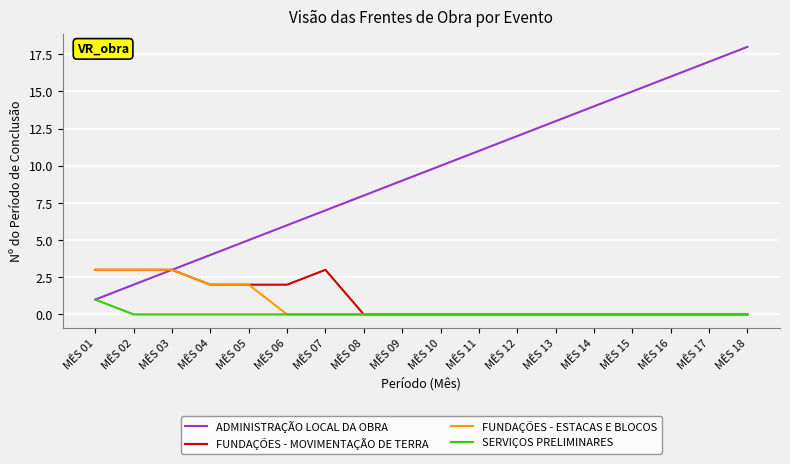

What is the total value across all series at MÊS 02?

8